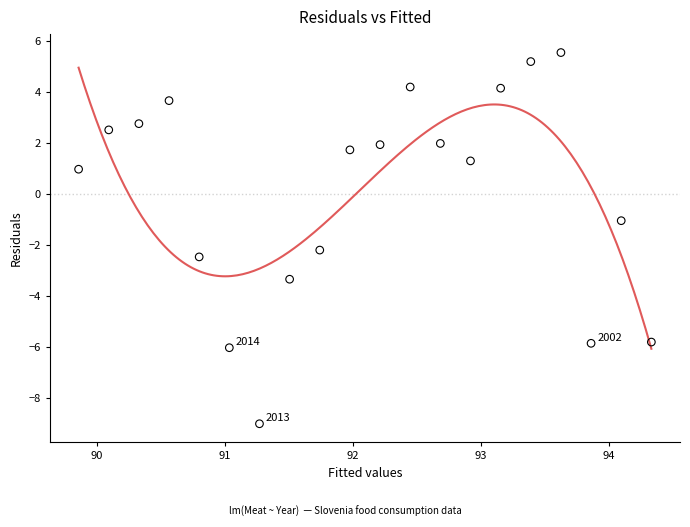

What is the range of Y values (max minus min)?

14.6